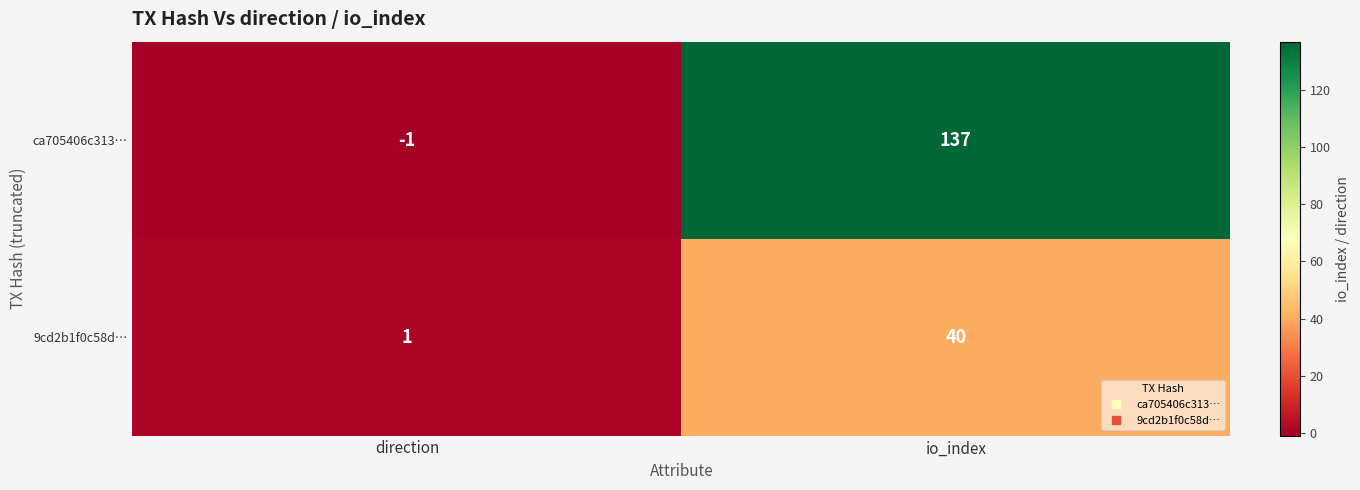

Which series has the largest total across all categories?

ca705406c313…